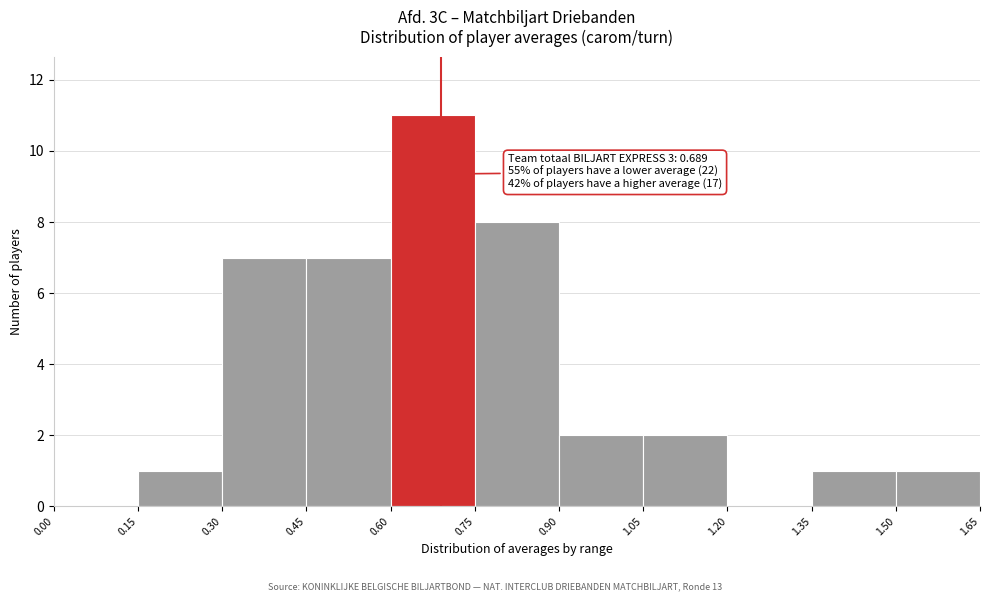

Over which range of the x-axis is the bar tallest?

0.60 to 0.75